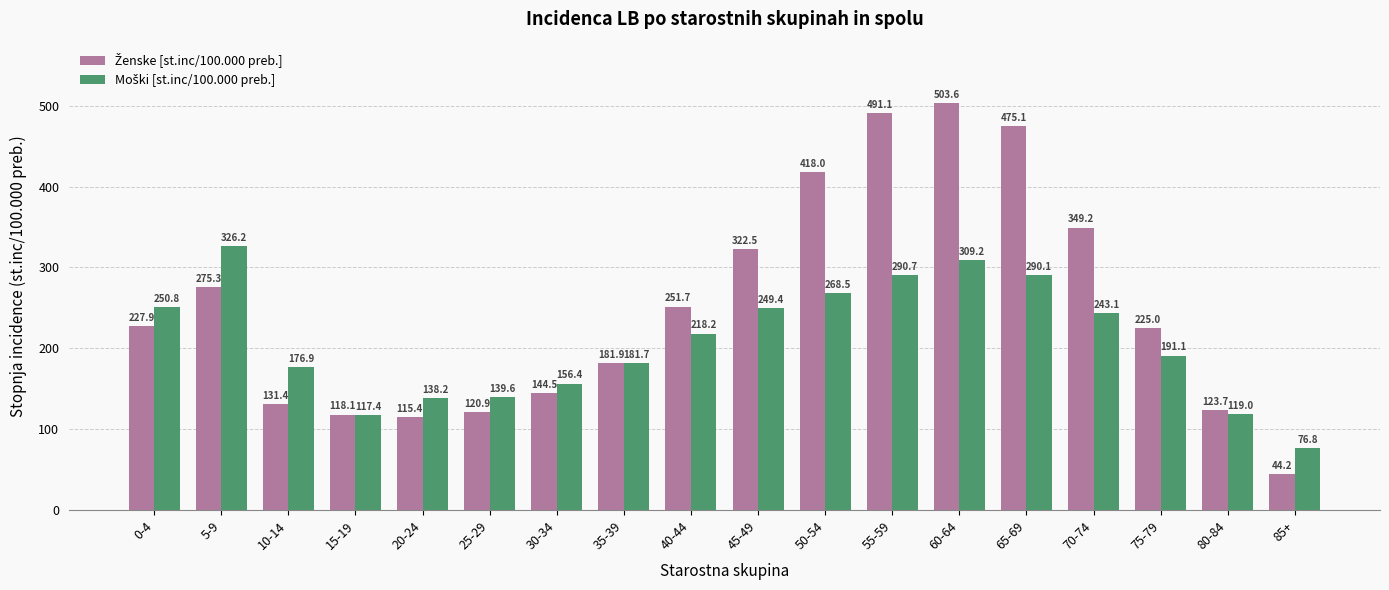

What is the difference between the highest and lowest values at 80-84?

4.7